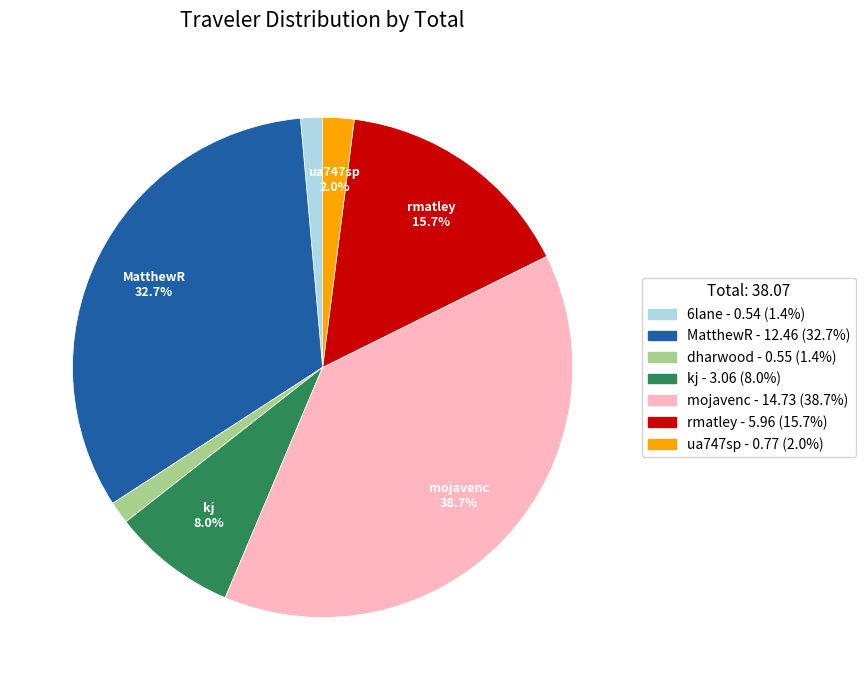

To the nearest percent, what is the average slice percentage?

14%